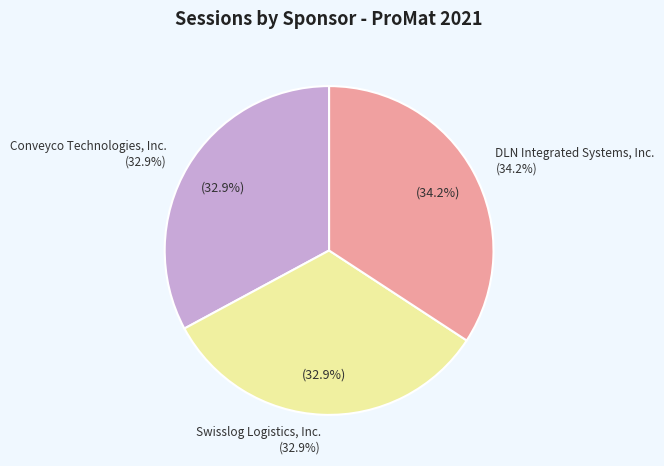

What is the ratio of the value at Swisslog Logistics, Inc. to the value at Conveyco Technologies, Inc.?

1.0